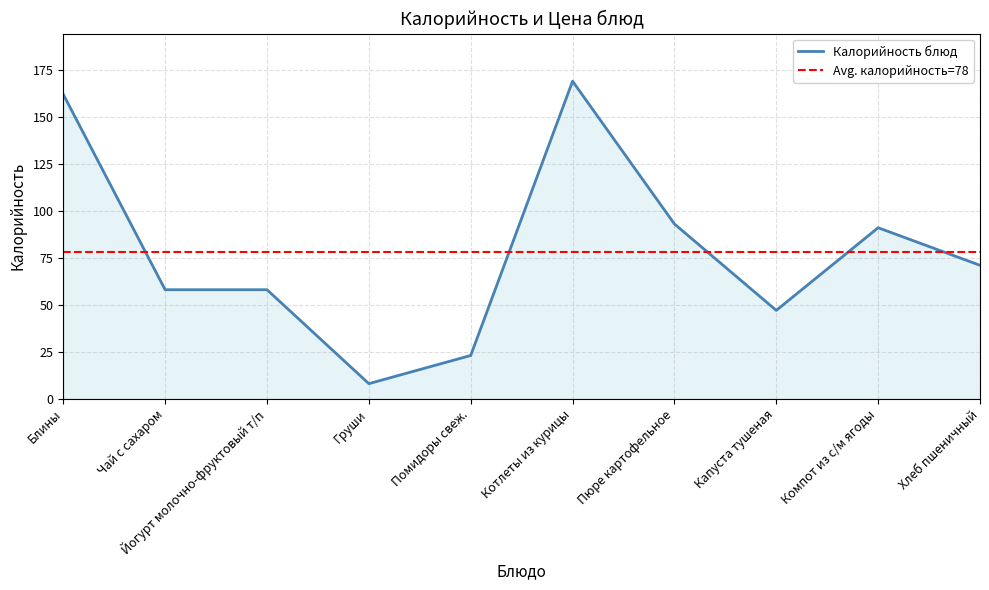

What is the change in value from Блины to Йогурт молочно-фруктовый т/п?

-104